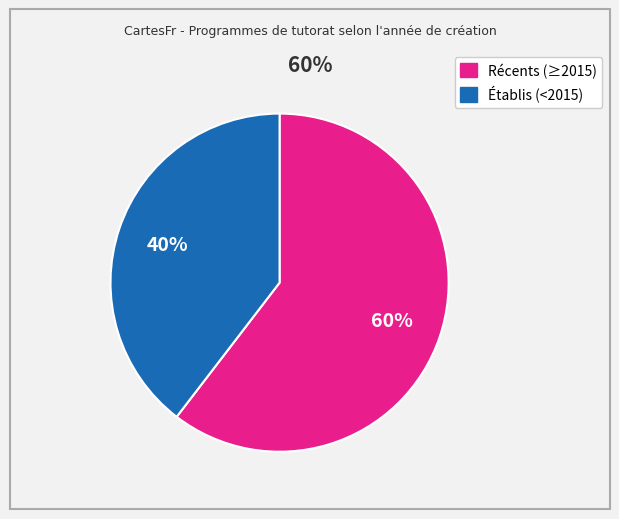

To the nearest percent, what is the average slice percentage?

50%